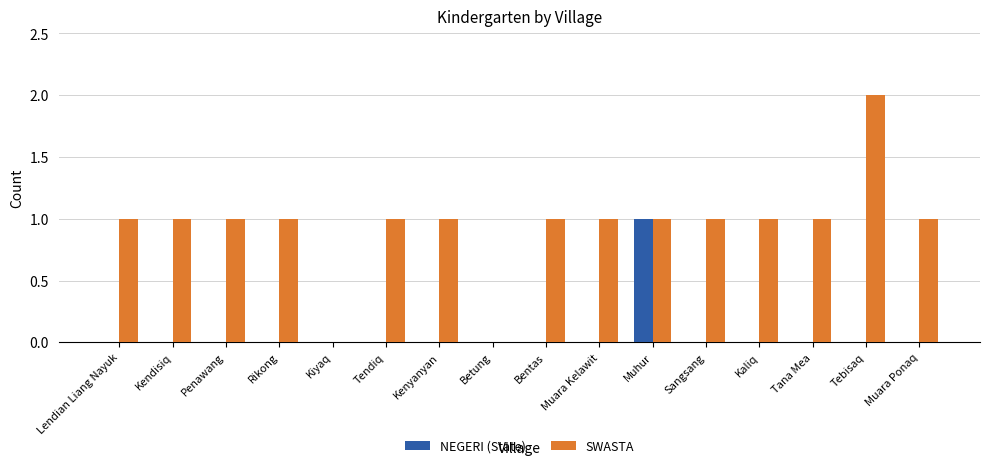

Count the number of categories in the chart.

16